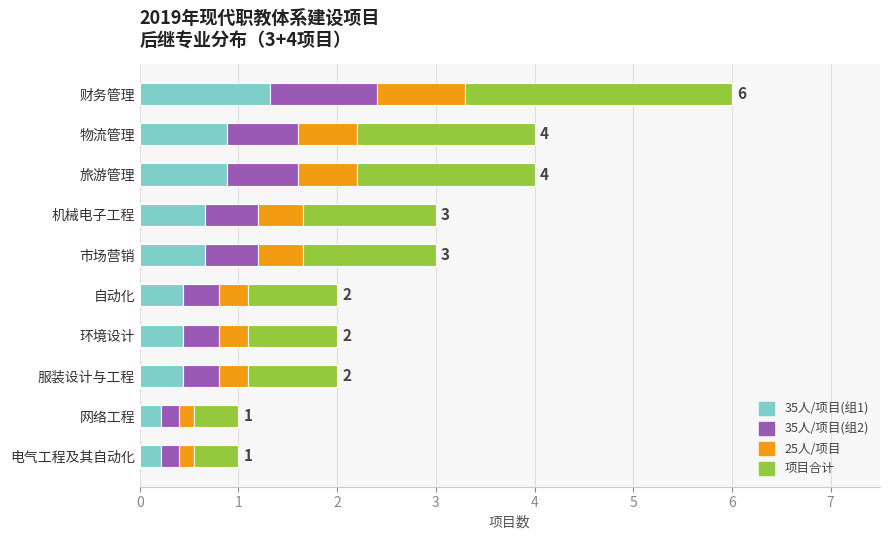

At which category is the sum across all series the highest?

财务管理